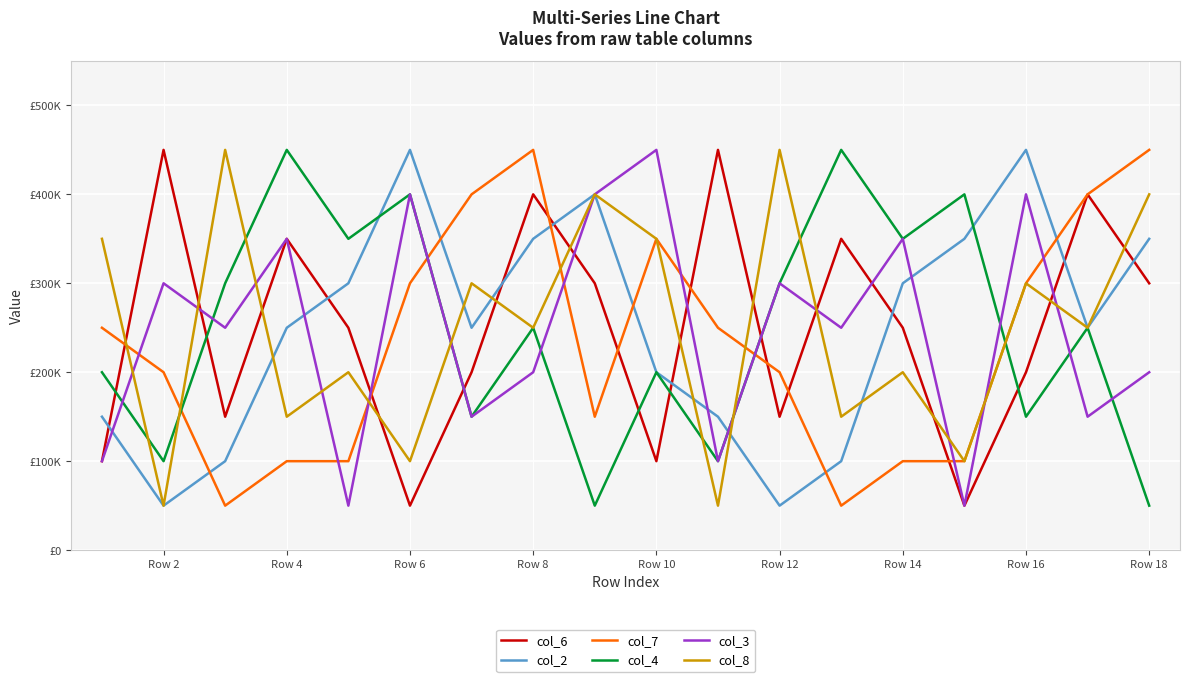

At how many categories does at least one series exceed 388693?

15